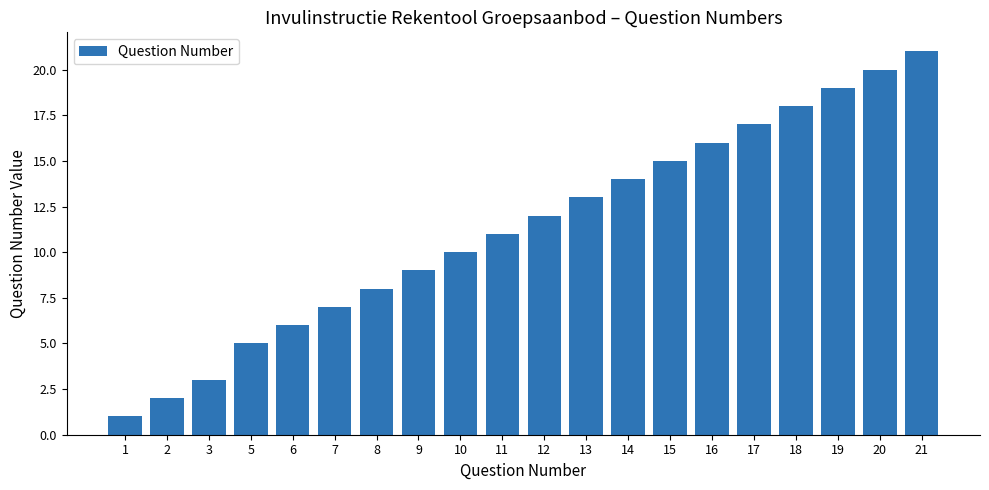

Is it true that the value at 2 is 2?

True